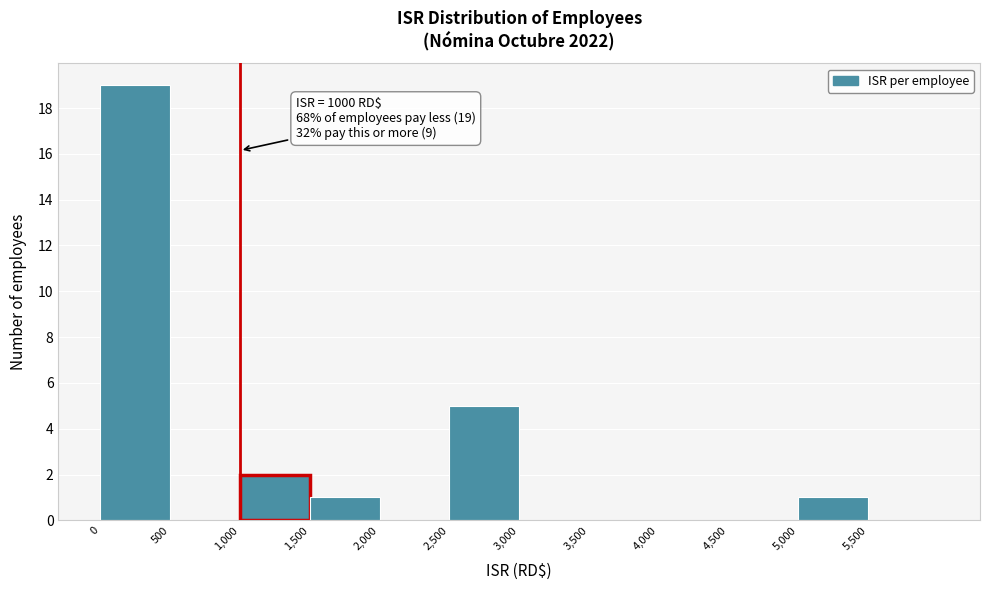

Which range on the x-axis has the tallest bar?

0 to 500